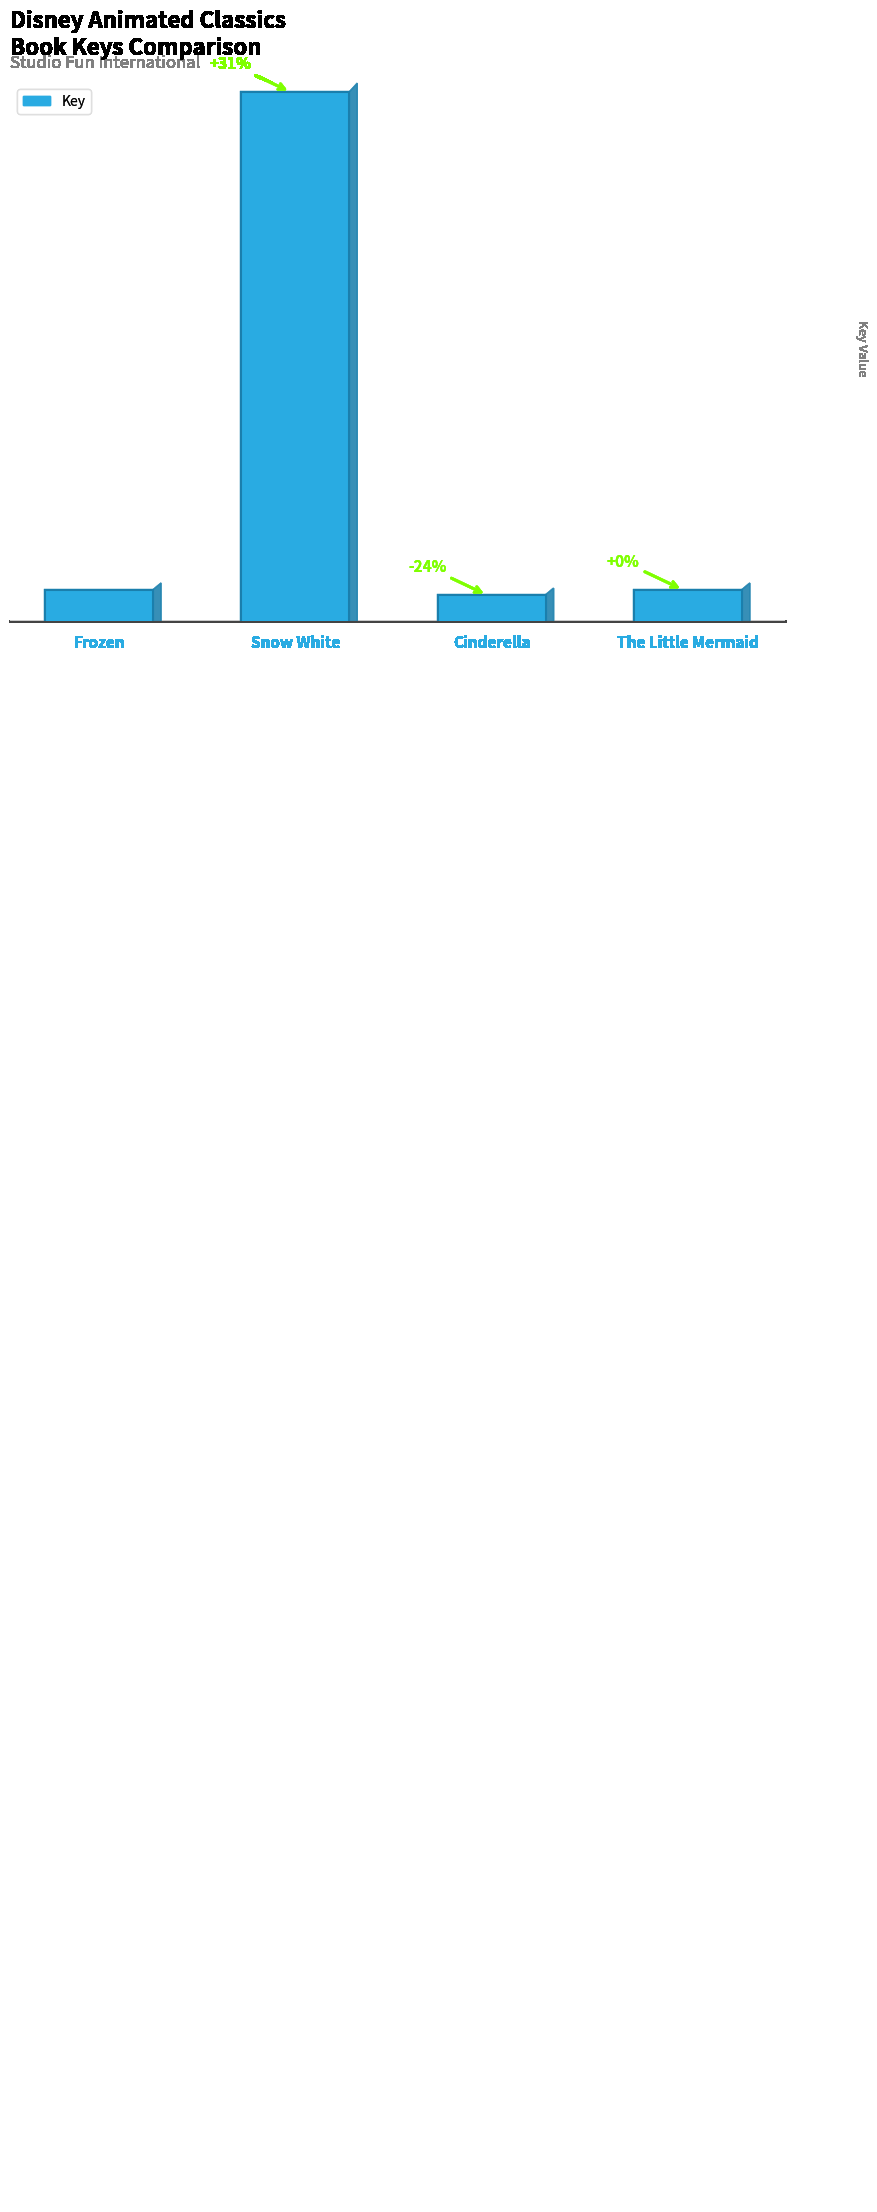

Does the chart contain any negative values?

No